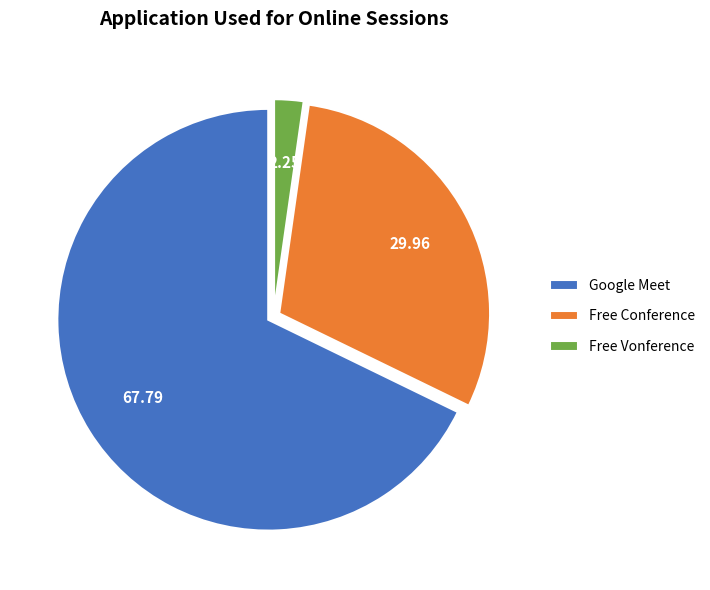

Which has a higher value, Google Meet or Free Vonference?

Google Meet